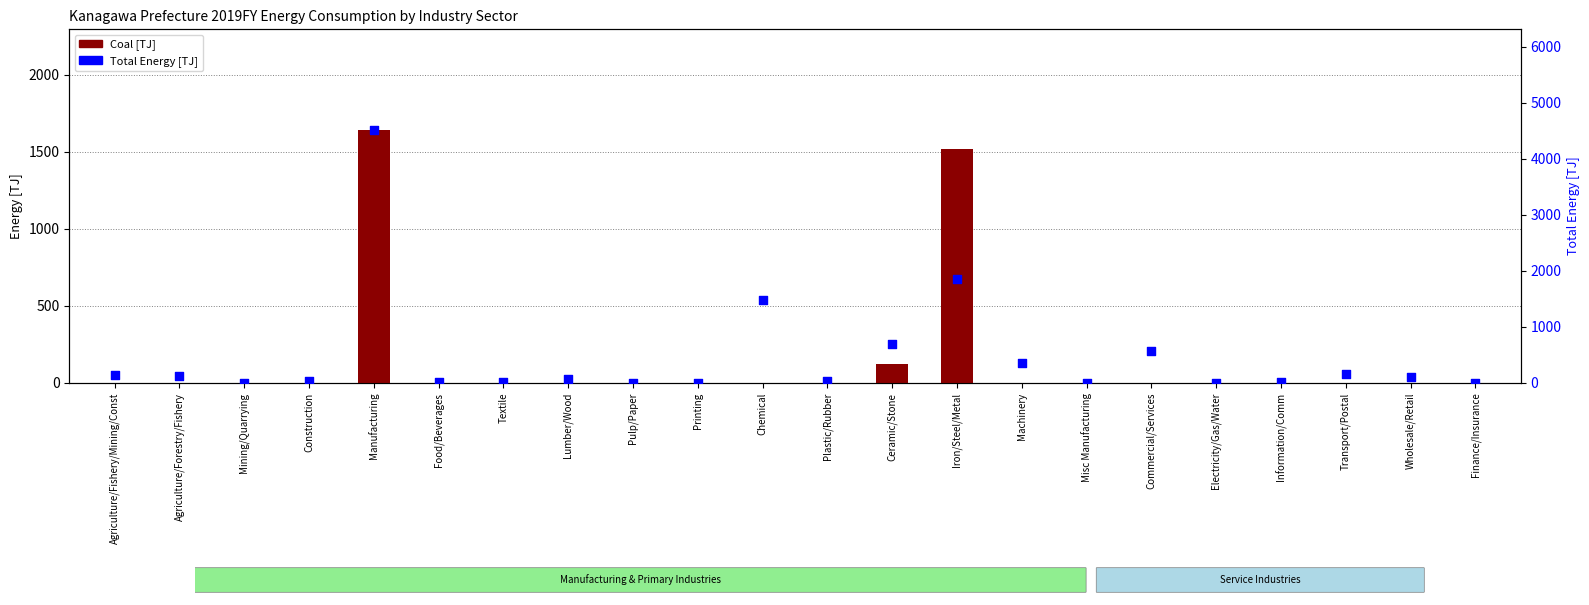

Which series has the widest spread of Y values?

Total